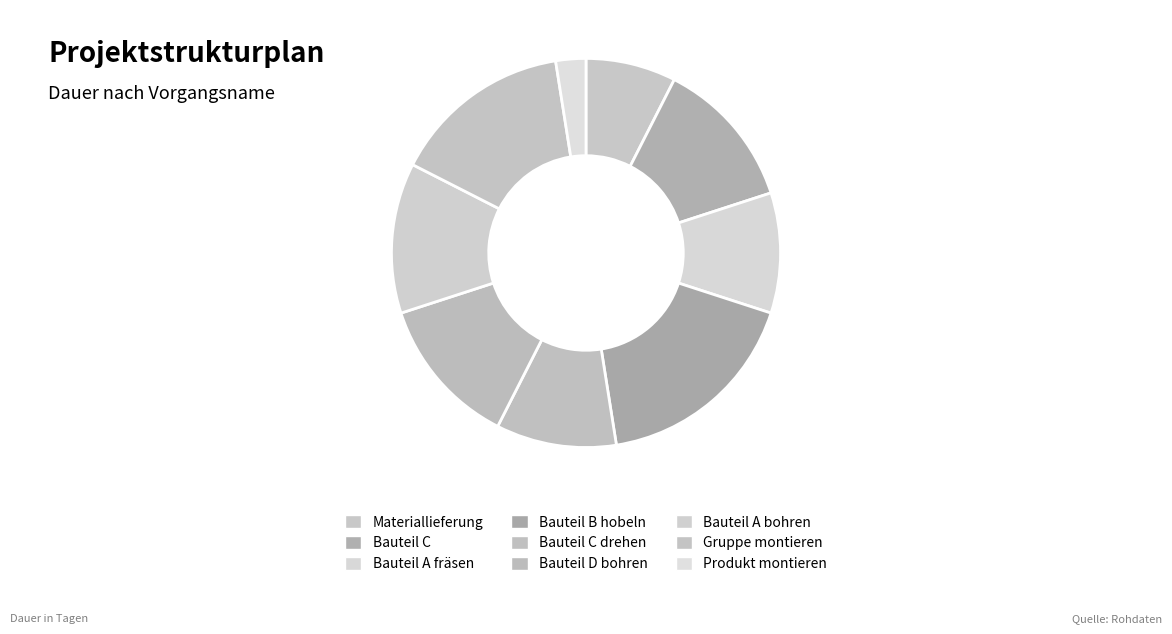

Count the number of slices in the pie.

9